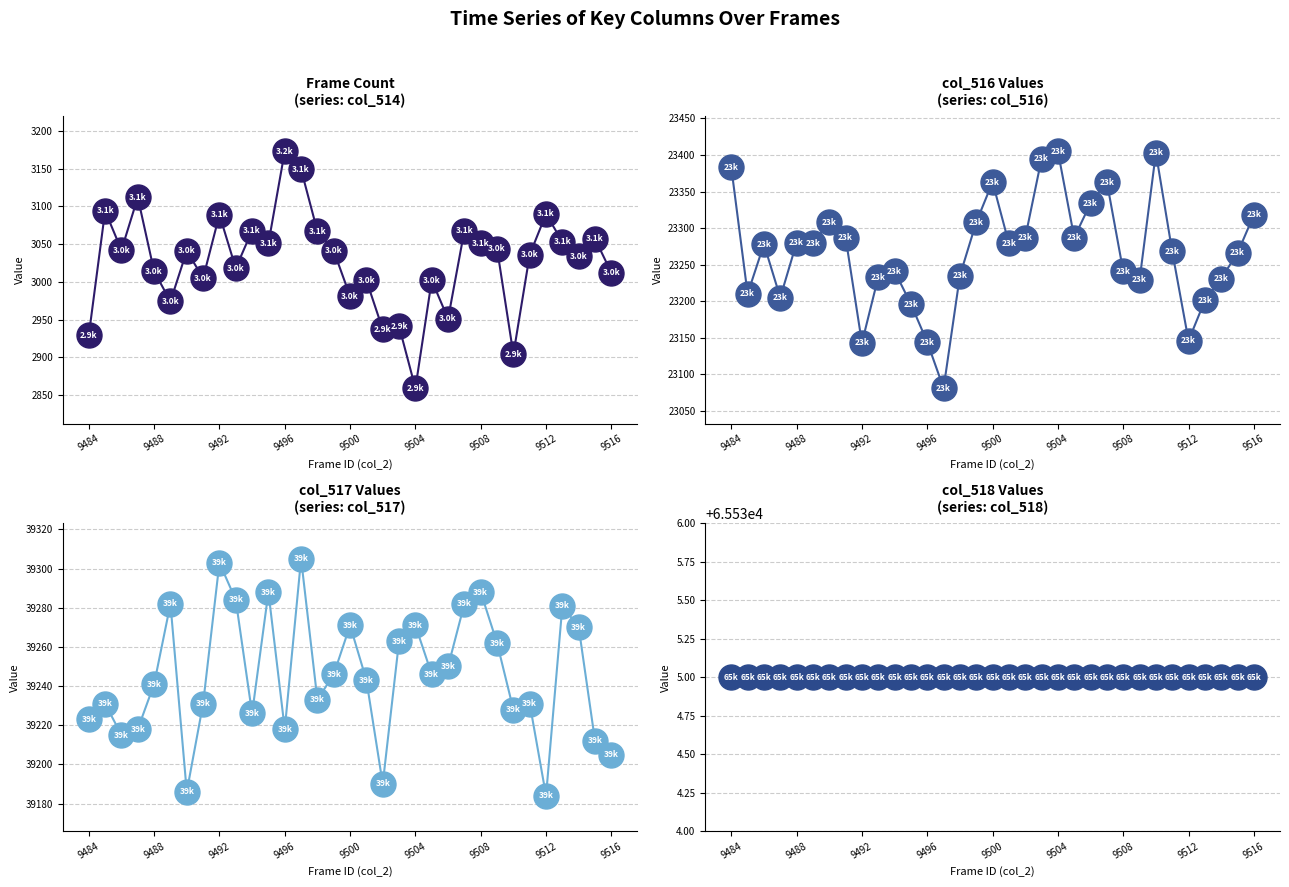

What is the value of the col_514 point at the 28th from the left?

3036